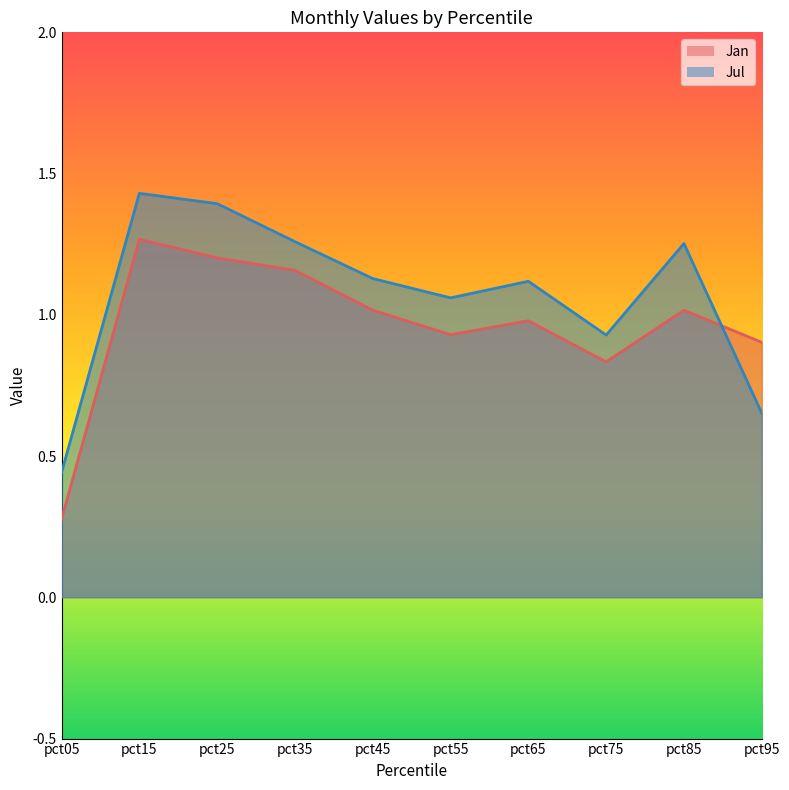

Does the chart display data point markers on the line(s)?

No